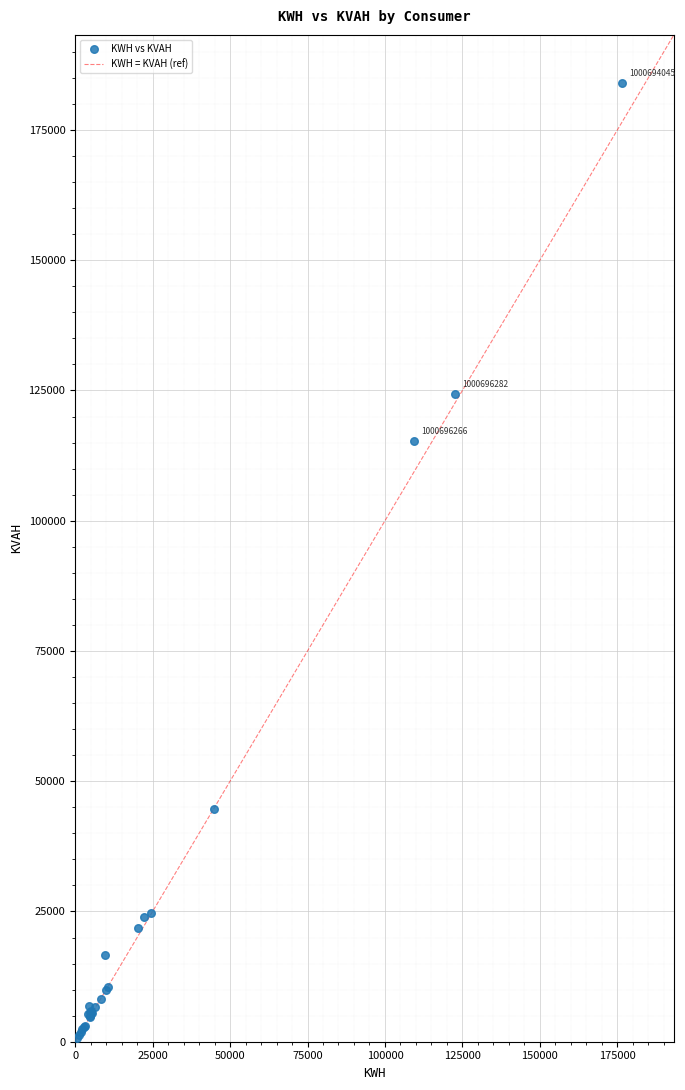

What Y value in the scatter plot is closest to 92364?

115382.0